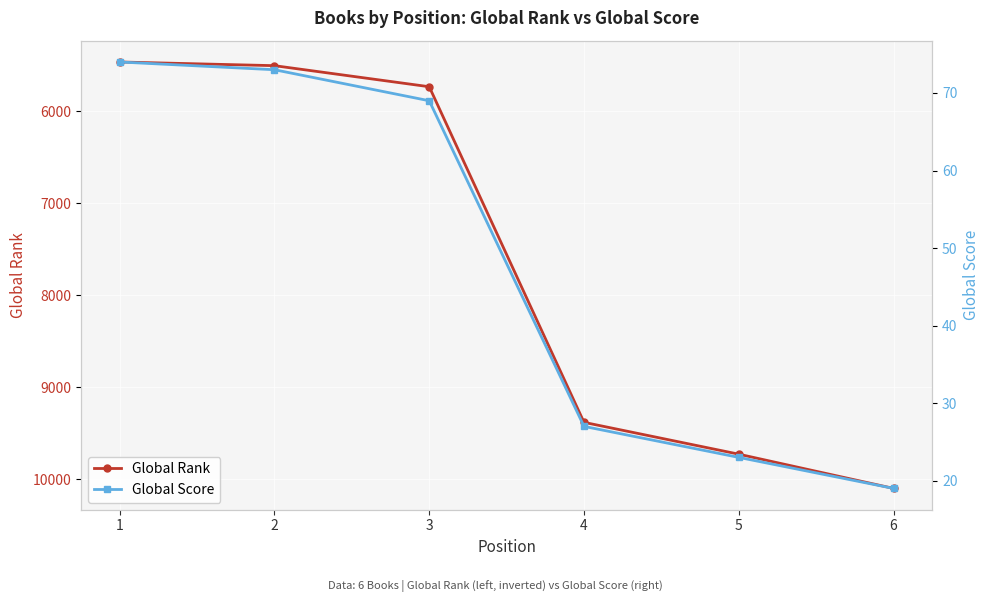

True or false: Global Rank and Global Score intersect in this chart.

False